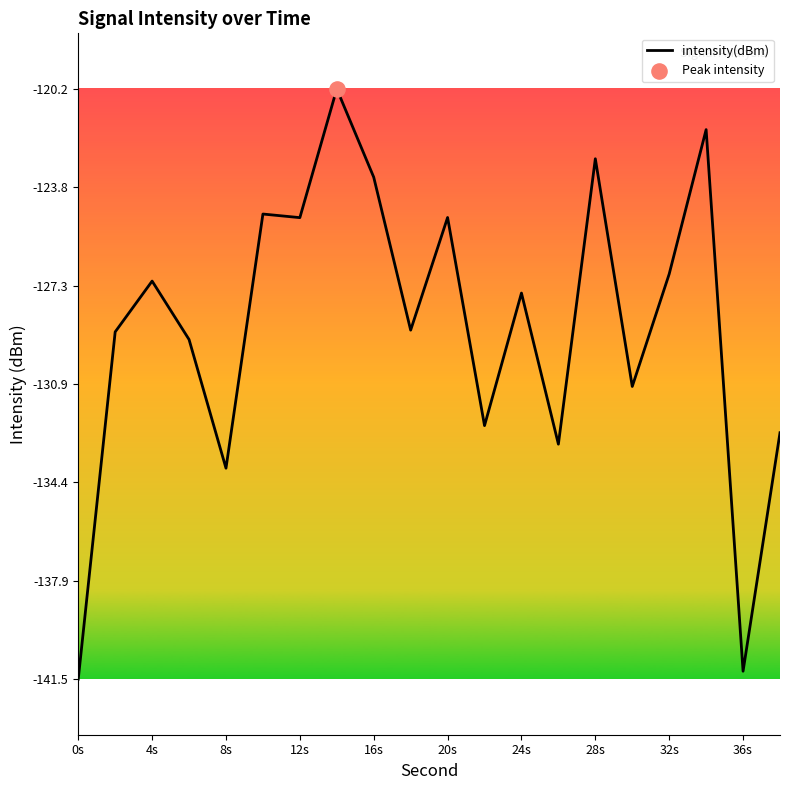

What is the difference between the maximum and minimum values?

21.2